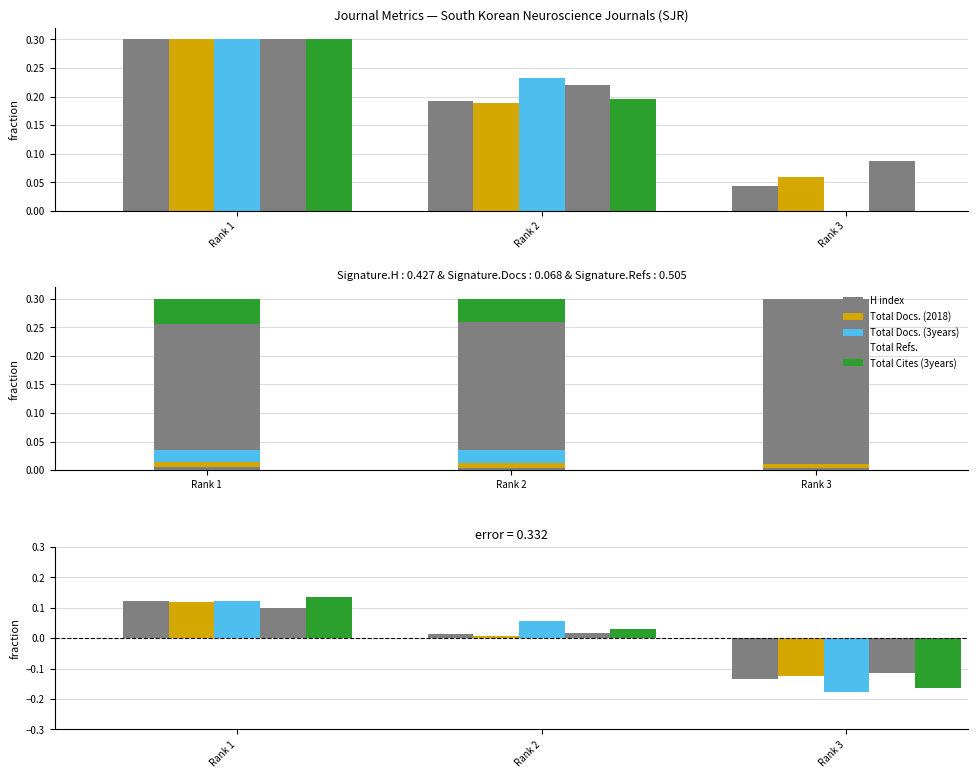

The Total Docs. (2018) series shows 0.1 at Rank 1. True or false?

True